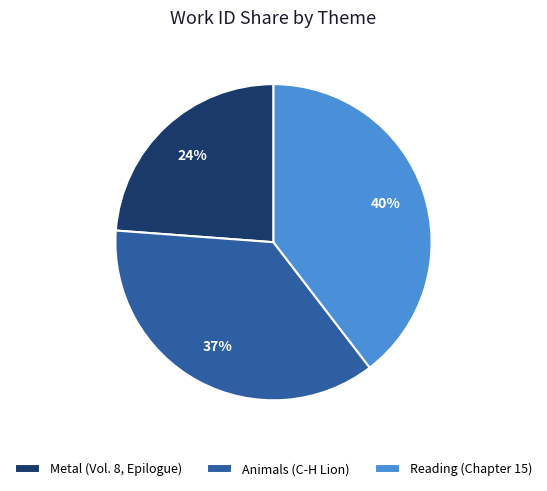

Count the number of slices in the pie.

3